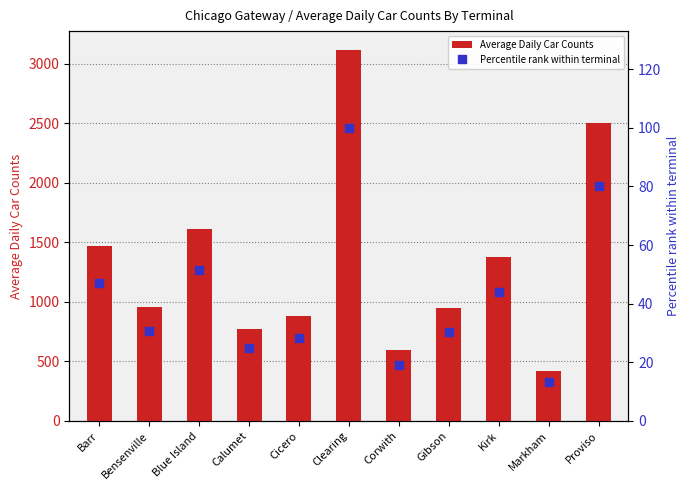

Rank the series by their maximum value, from highest to lowest.

Average Daily Car Counts, Percentile rank within terminal